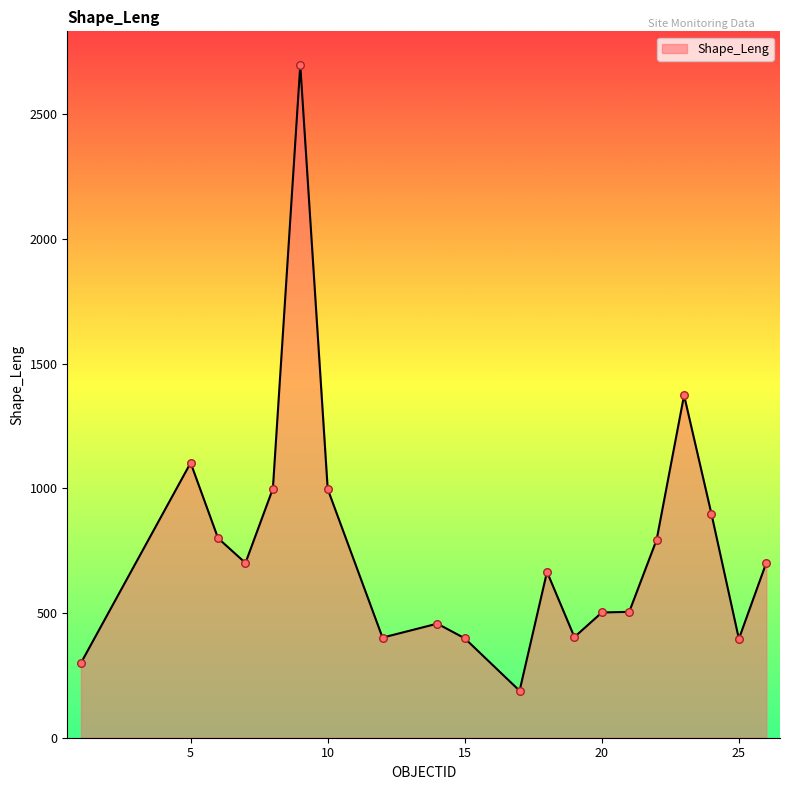

What is the maximum value shown in the chart?

2698.6